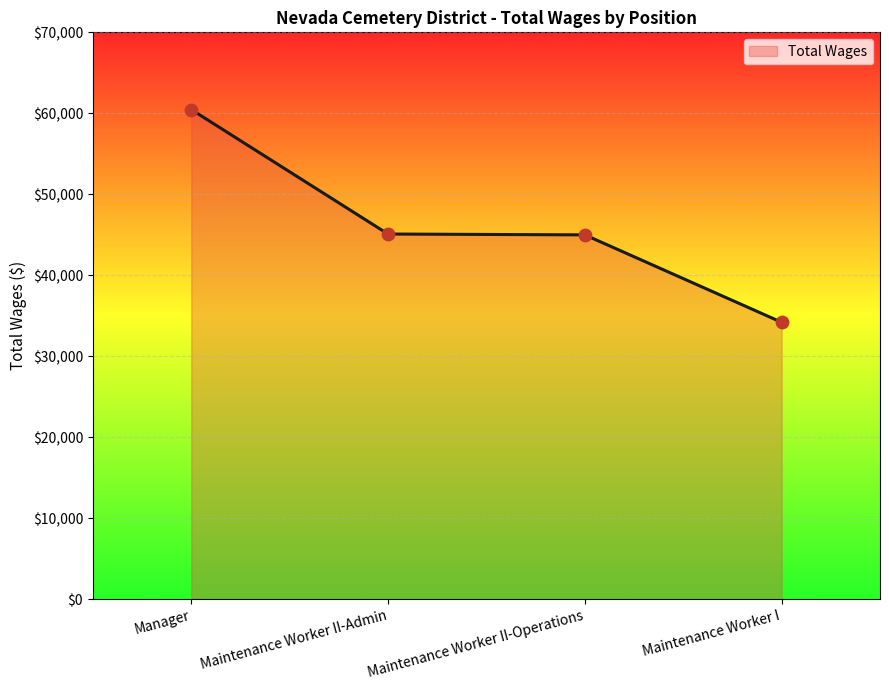

What is the change in value from Maintenance Worker II-Admin to Maintenance Worker I?

-10899